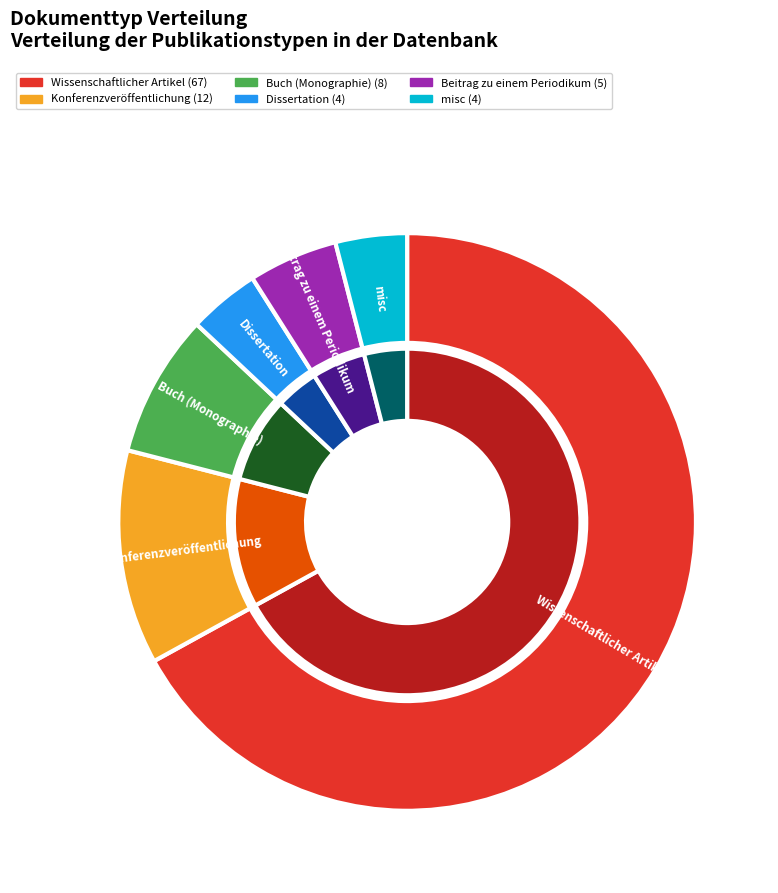

What is the largest slice in the pie chart?

Wissenschaftlicher Artikel